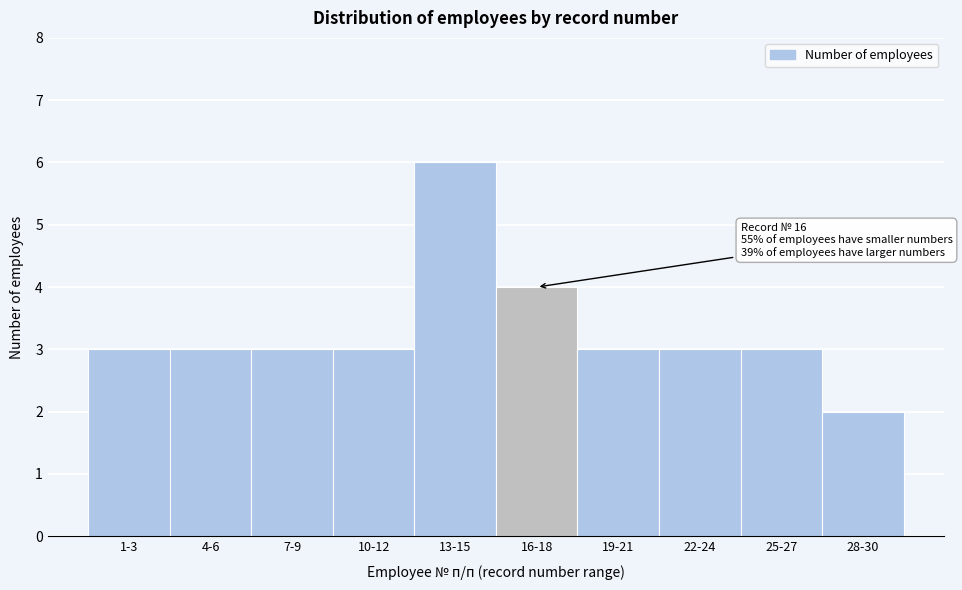

Reading right to left, what are all the values shown in this chart?

2	3	3	3	4	6	3	3	3	3